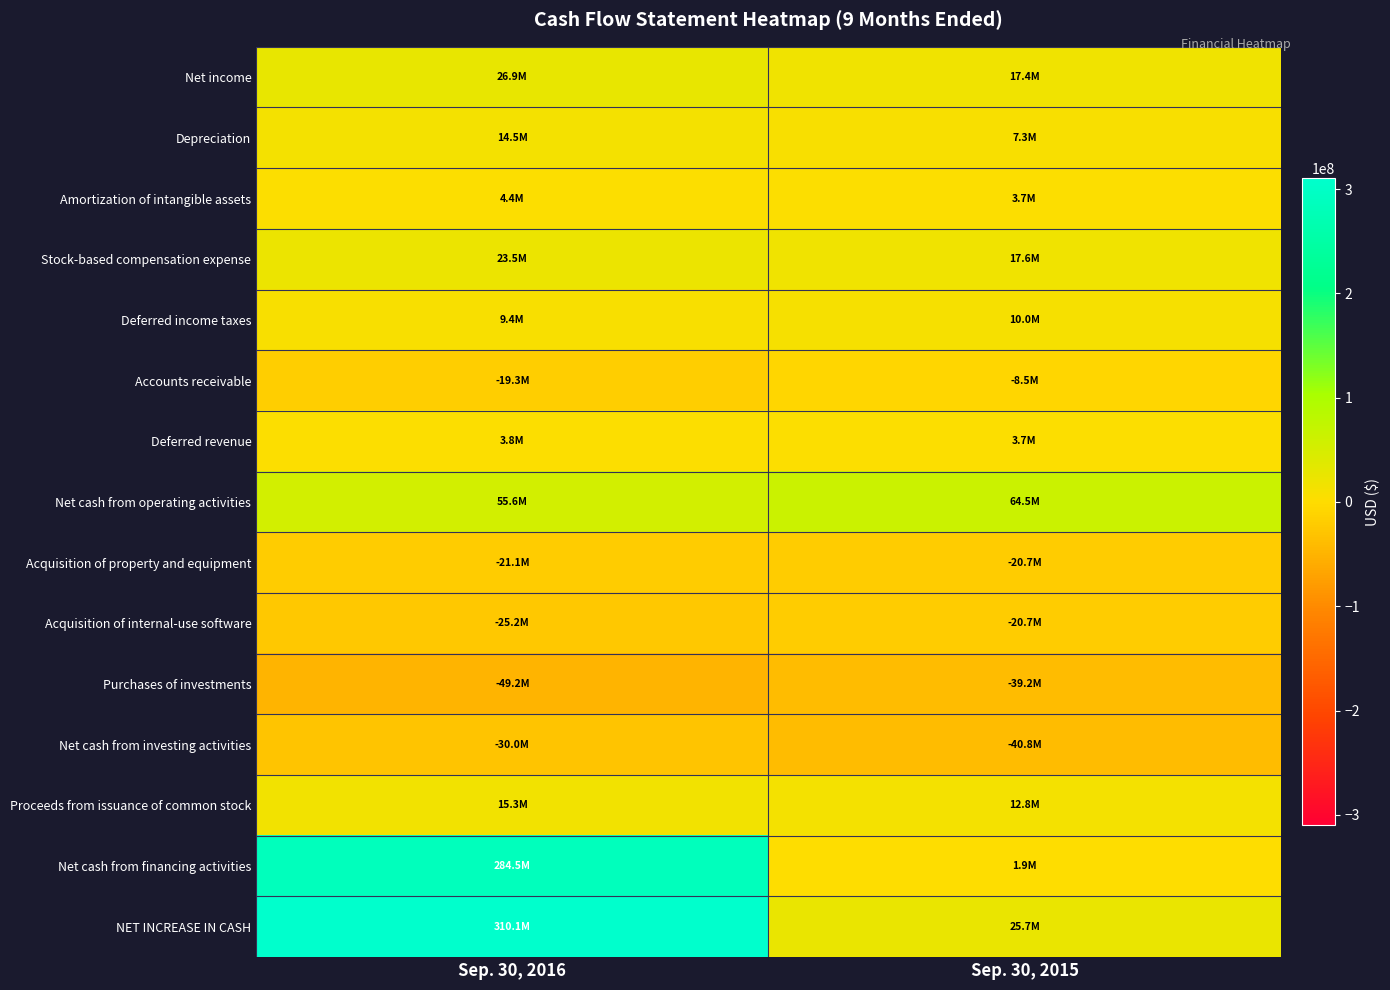

Reading left to right, transcribe all the data shown in this chart.

Net income: Sep. 30, 2016=26874000	Sep. 30, 2015=17436000
Depreciation: Sep. 30, 2016=14487000	Sep. 30, 2015=7324000
Amortization of intangible assets: Sep. 30, 2016=4442000	Sep. 30, 2015=3689000
Stock-based compensation expense: Sep. 30, 2016=23456000	Sep. 30, 2015=17604000
Deferred income taxes: Sep. 30, 2016=9363000	Sep. 30, 2015=9977000
Accounts receivable: Sep. 30, 2016=-19344000	Sep. 30, 2015=-8535000
Deferred revenue: Sep. 30, 2016=3759000	Sep. 30, 2015=3696000
Net cash from operating activities: Sep. 30, 2016=55636000	Sep. 30, 2015=64536000
Acquisition of property and equipment: Sep. 30, 2016=-21074000	Sep. 30, 2015=-20677000
Acquisition of internal-use software: Sep. 30, 2016=-25218000	Sep. 30, 2015=-20706000
Purchases of investments: Sep. 30, 2016=-49201000	Sep. 30, 2015=-39243000
Net cash from investing activities: Sep. 30, 2016=-29999000	Sep. 30, 2015=-40778000
Proceeds from issuance of common stock: Sep. 30, 2016=15339000	Sep. 30, 2015=12770000
Net cash from financing activities: Sep. 30, 2016=284506000	Sep. 30, 2015=1903000
NET INCREASE IN CASH: Sep. 30, 2016=310143000	Sep. 30, 2015=25661000